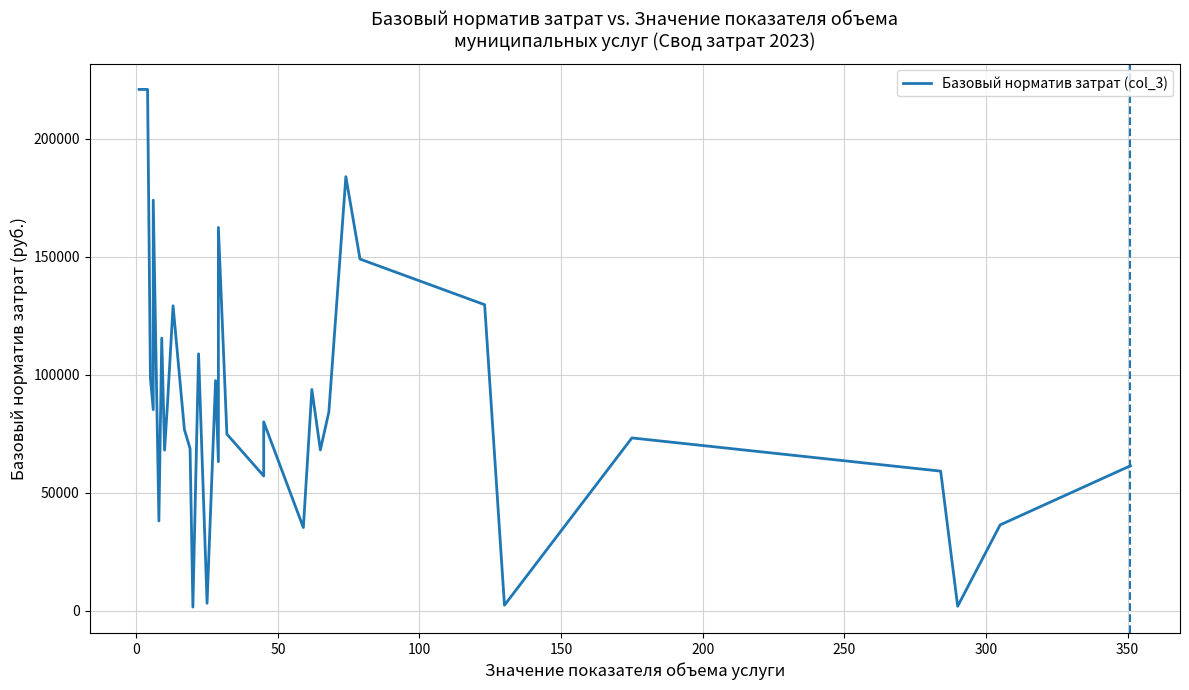

How many lines are shown in the chart?

1